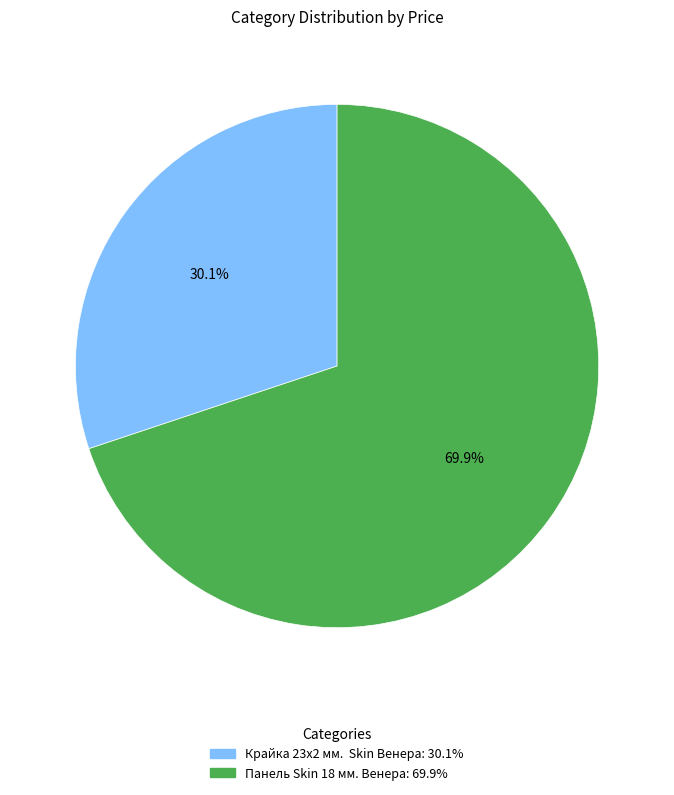

How many slices are in this pie chart?

2